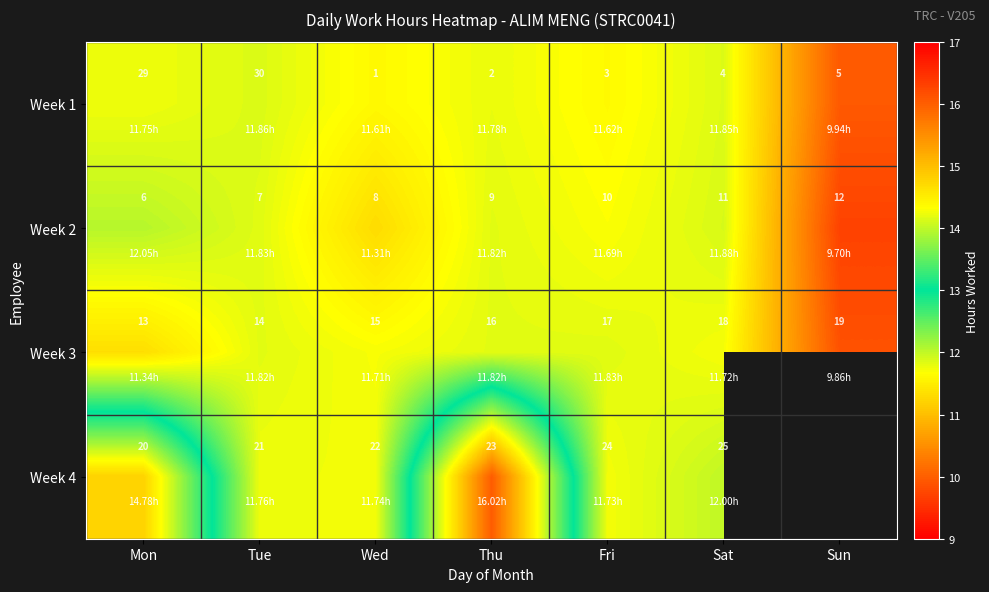

Where is Week 2 nearest to the value 9?

Thu